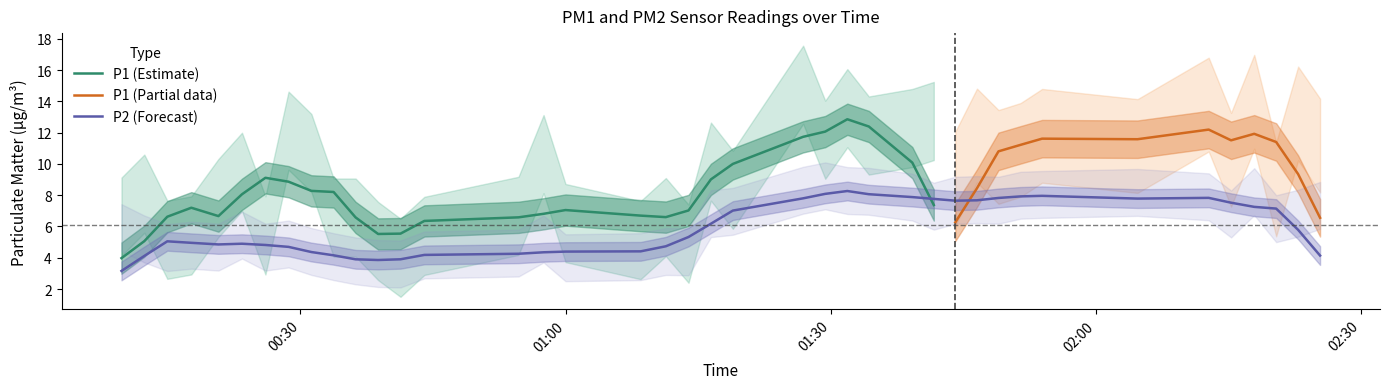

What is the highest value of the P1 (Estimate) series?

12.9